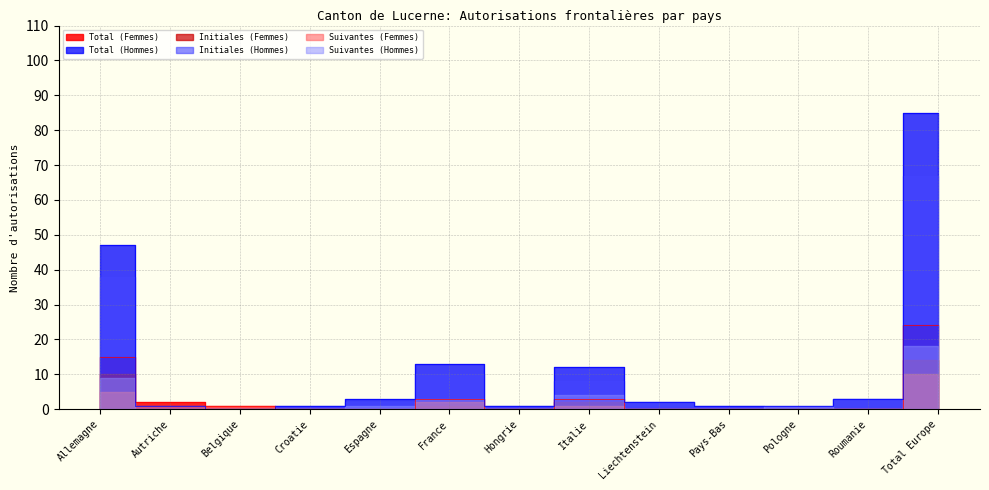

List the series in order of their peak value, highest first.

Total (Hommes), Initiales (Hommes), Total (Femmes), Suivantes (Hommes), Initiales (Femmes), Suivantes (Femmes)